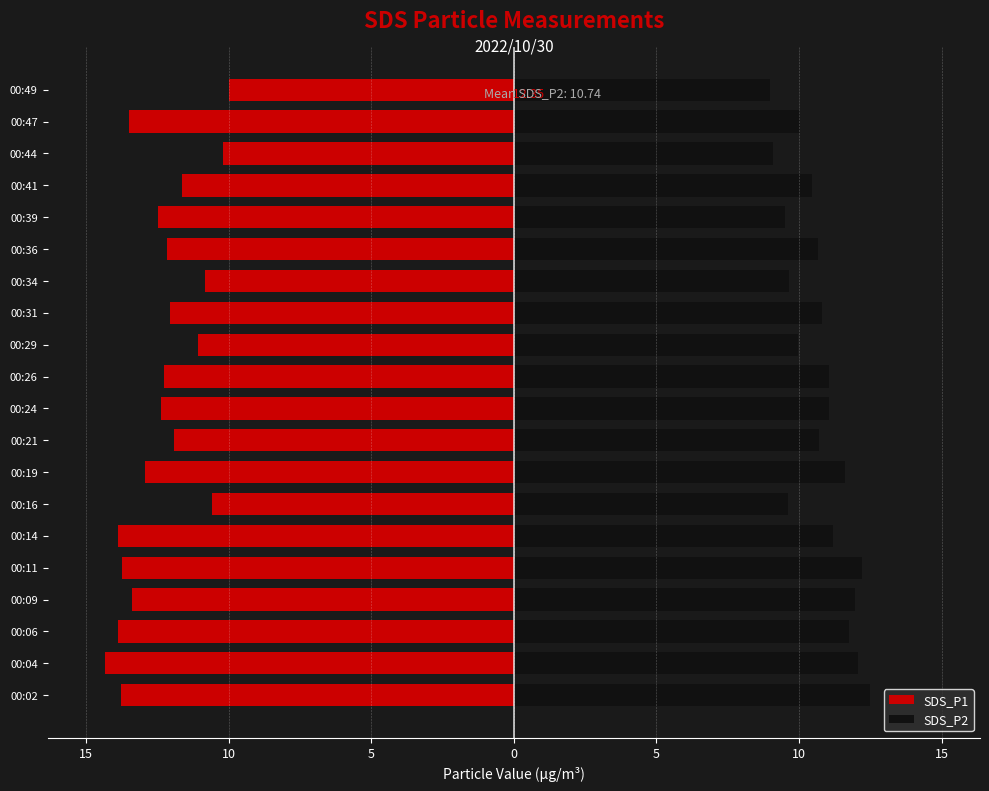

How many bars are there in total?

40